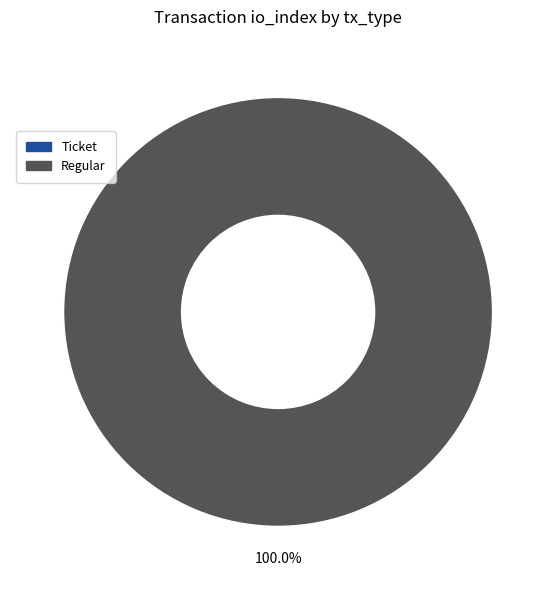

Count the number of slices in the pie.

2